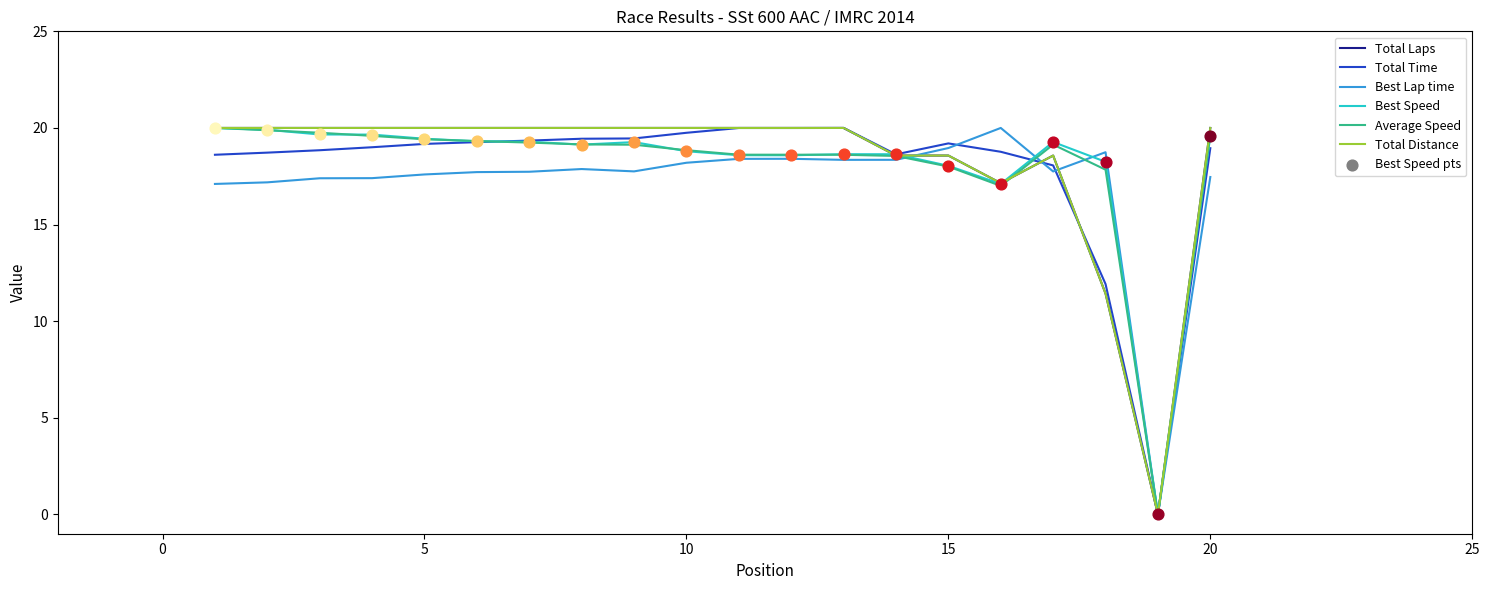

At how many categories does at least one series exceed 6?

19